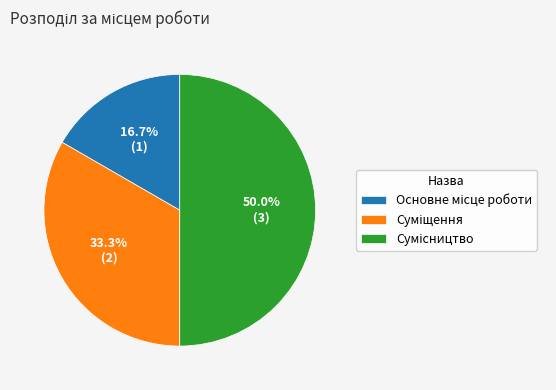

Which slice is the largest?

Сумісництво